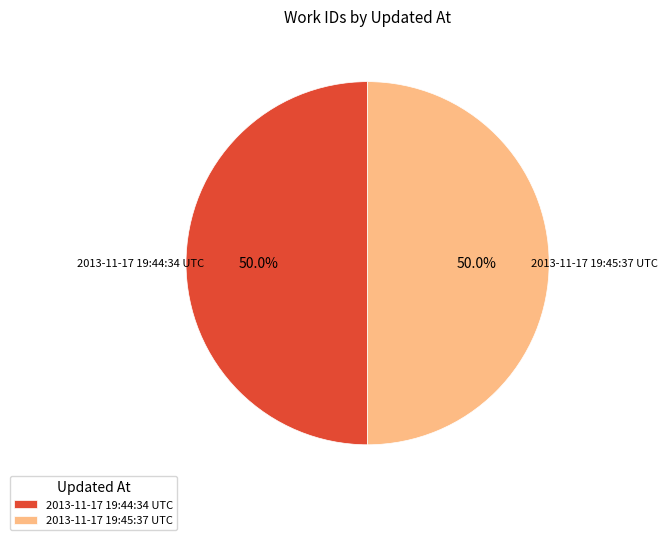

Approximately how many times larger is the value at 2013-11-17 19:44:34 UTC compared to 2013-11-17 19:45:37 UTC?

1.0